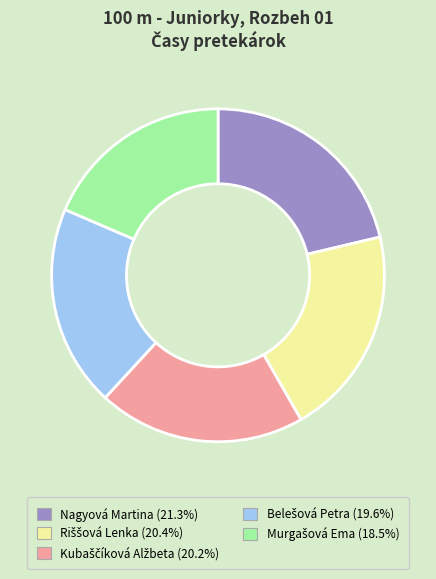

What is the largest slice in the pie chart?

Nagyová Martina